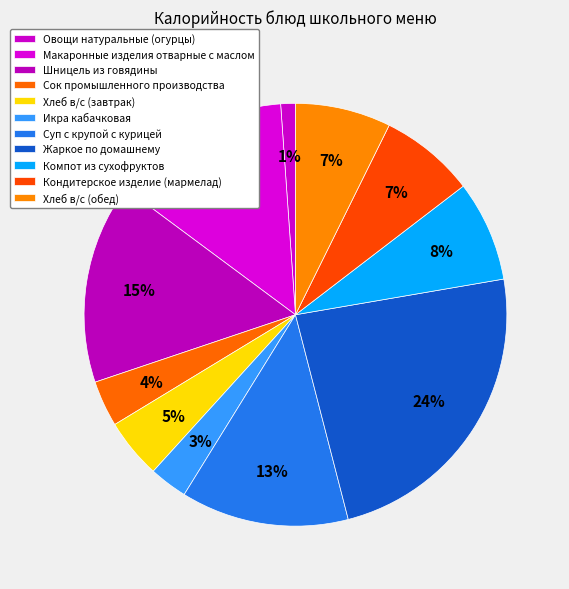

What is the ratio of the value at Макаронные изделия отварные с маслом to the value at Шницель из говядины?

0.9